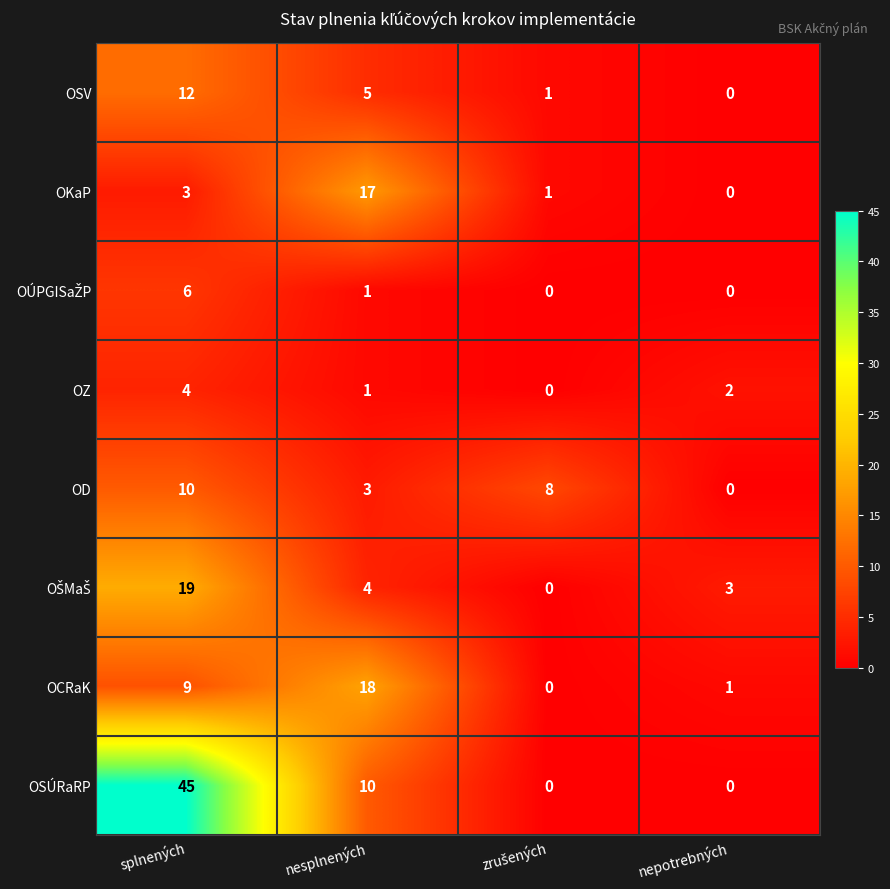

Count the number of data series in this chart.

8